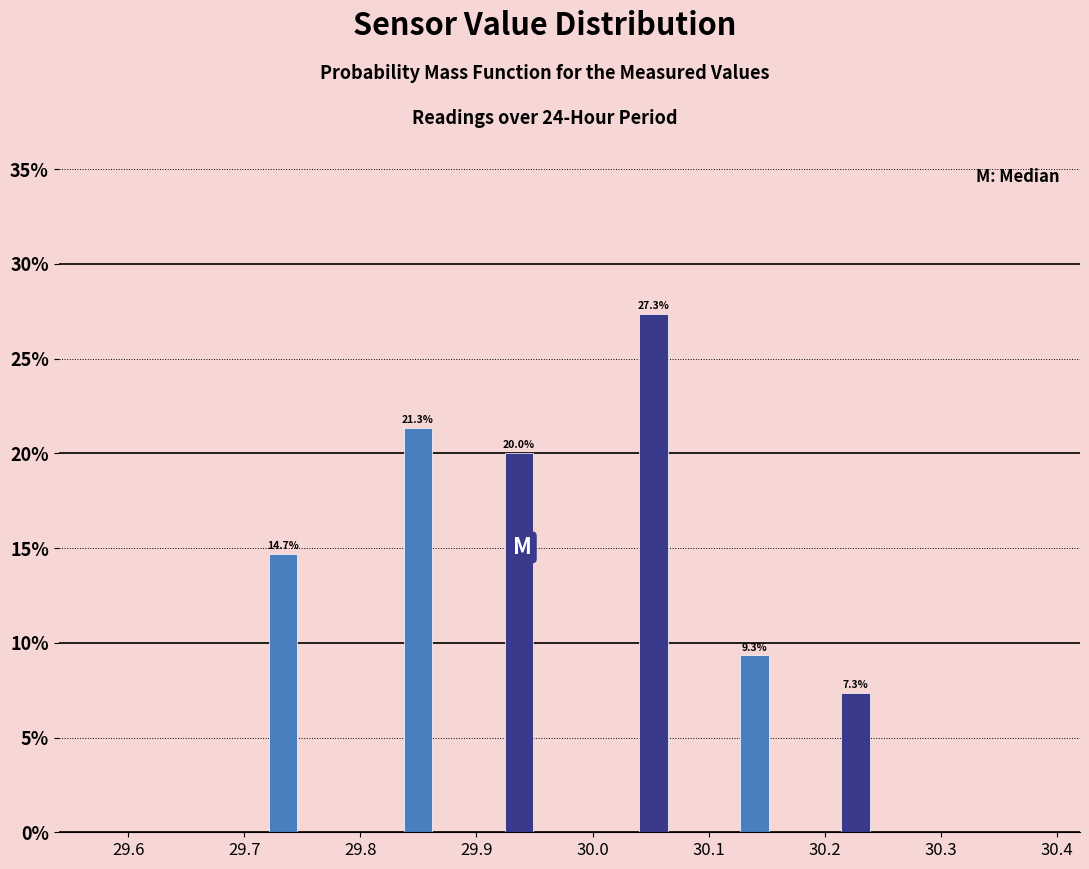

Read against the x-axis, roughly where is the centre of the tallest bar?

30.05